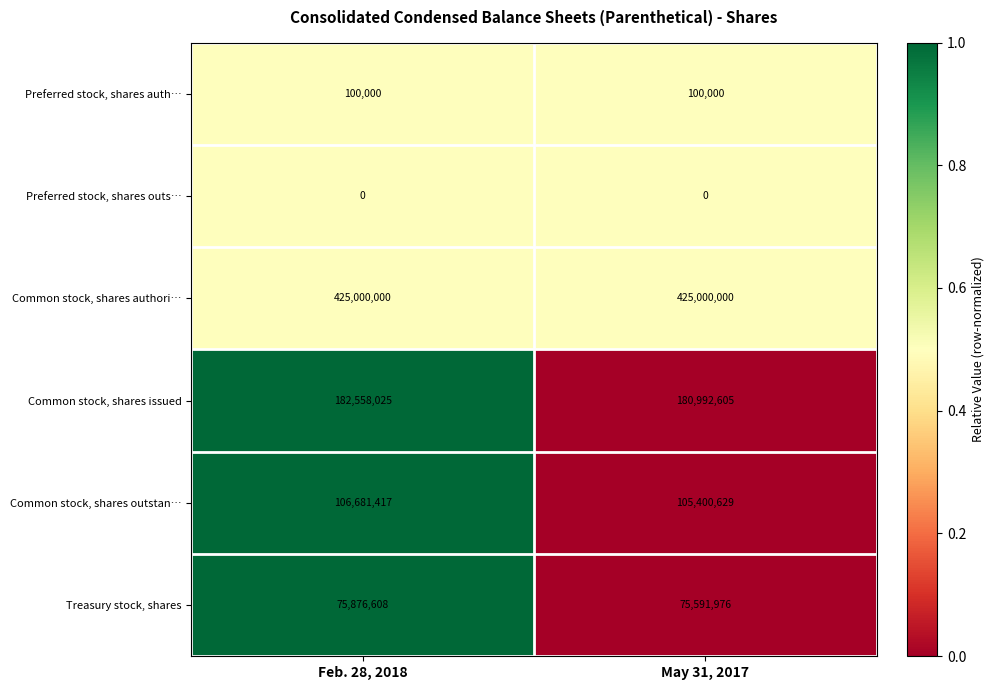

Which series has the widest spread of values?

Common stock, shares issued